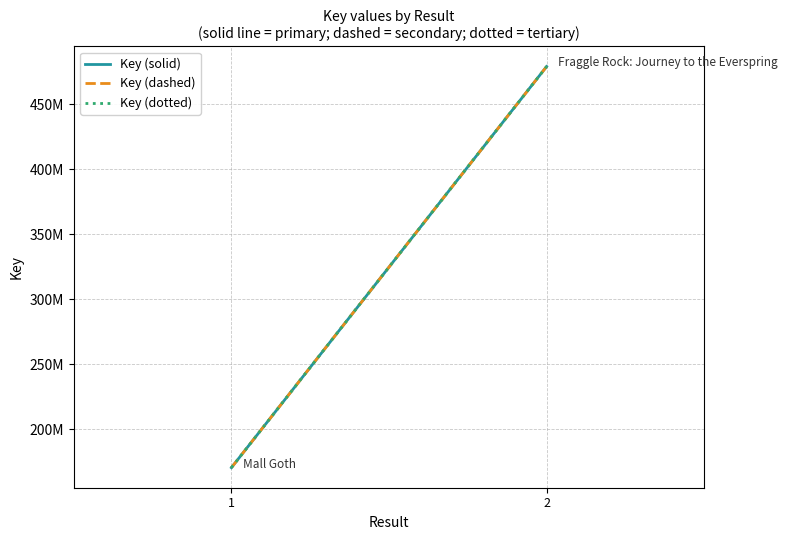

The value of Key (dashed) at 1 is 170451838. True or false?

True